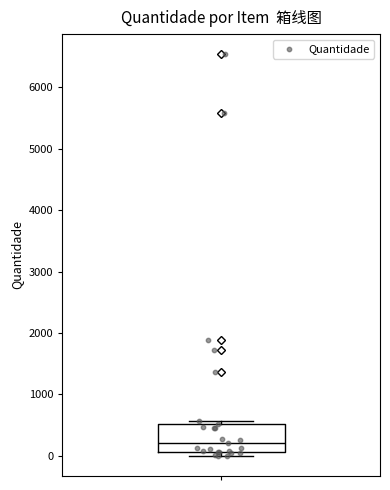

What Y value in the scatter plot is closest to 3269?

1880.6